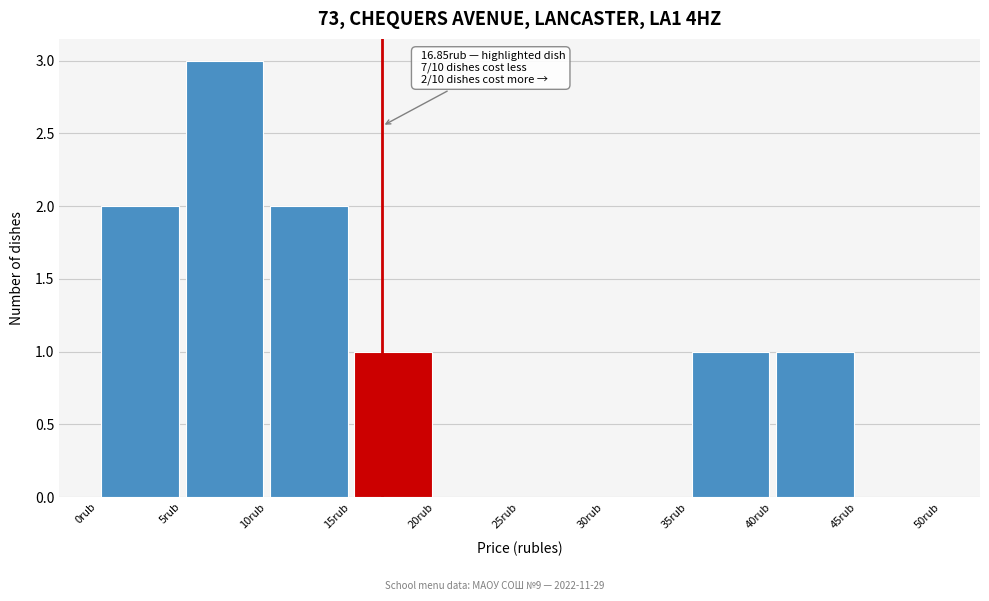

Over which range of the x-axis is the bar tallest?

5 to 10